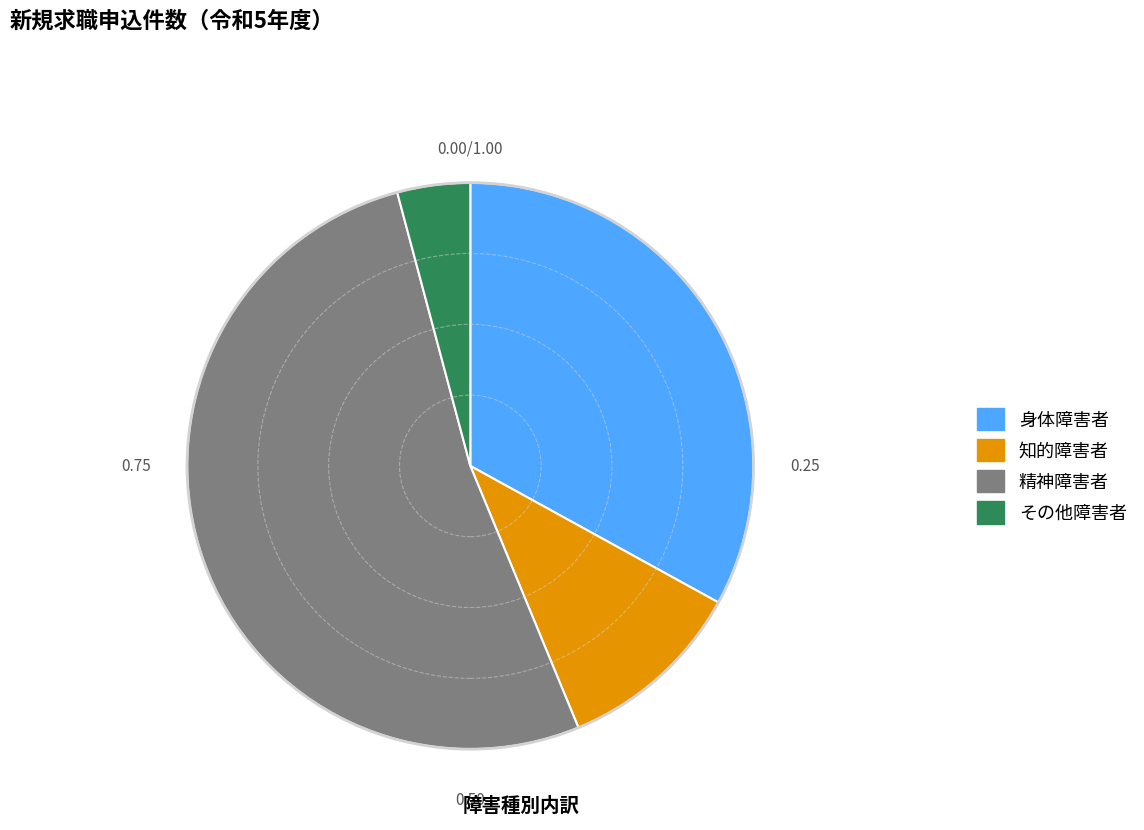

Is it true that その他障害者 is 4% of the pie?

True